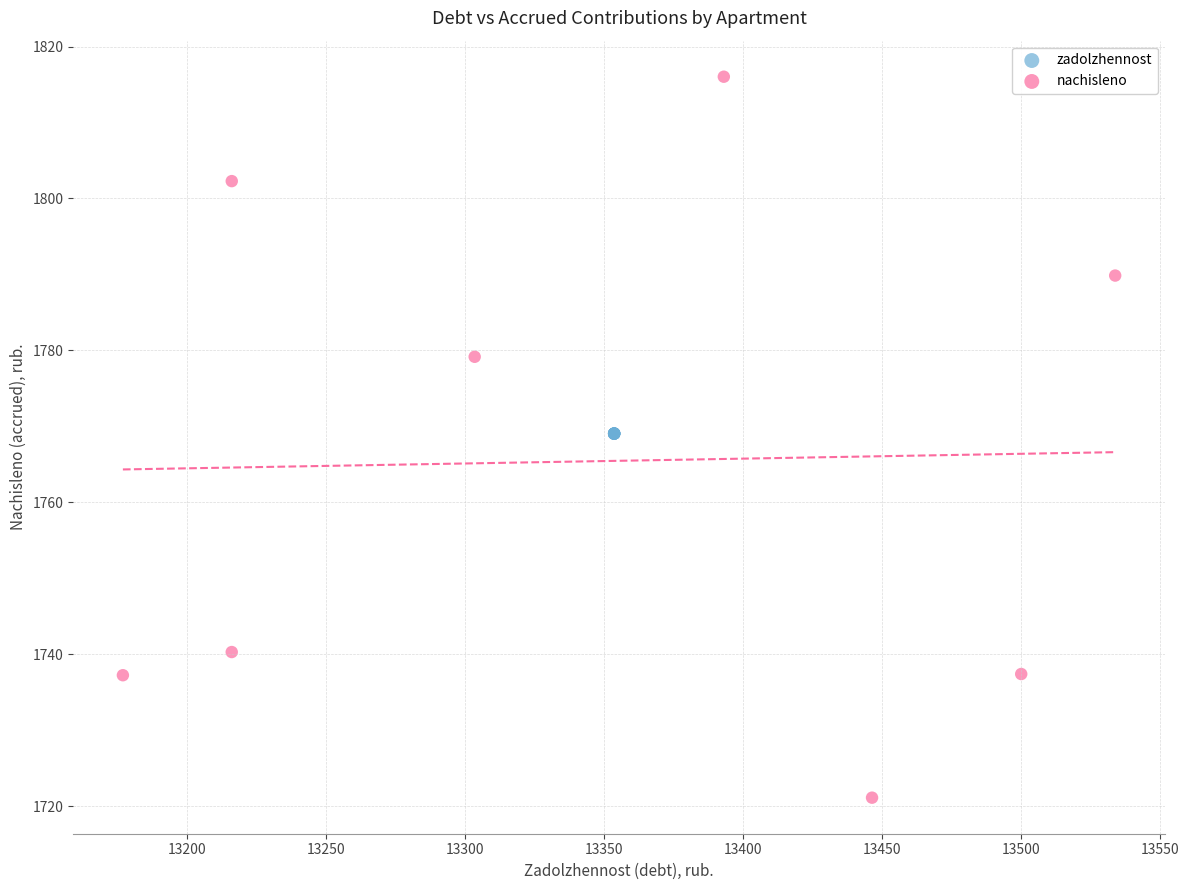

Which series reaches the minimum Y coordinate?

nachisleno